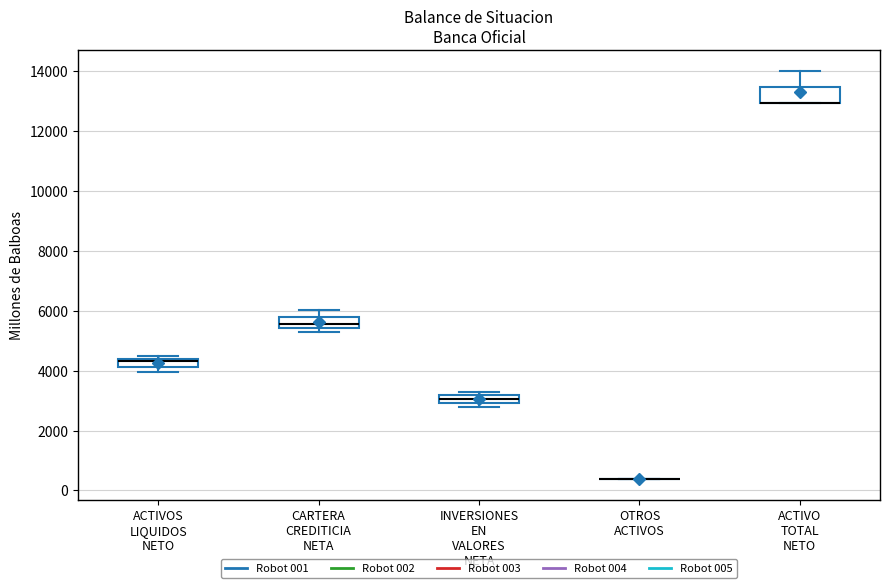

Where is the upper edge of the box for ACTIVOS LIQUIDOS NETO on the y-axis? The values are not printed on the chart, so give them approximately, as read against the axis.

4400